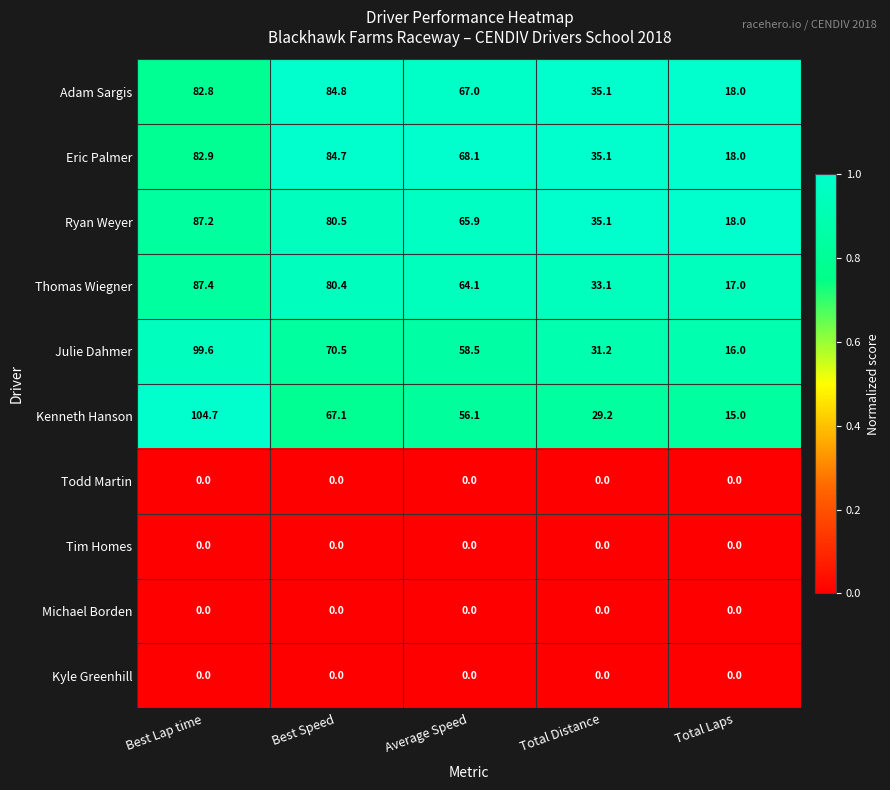

What is the approximate value of Julie Dahmer at Total Laps?

16.0